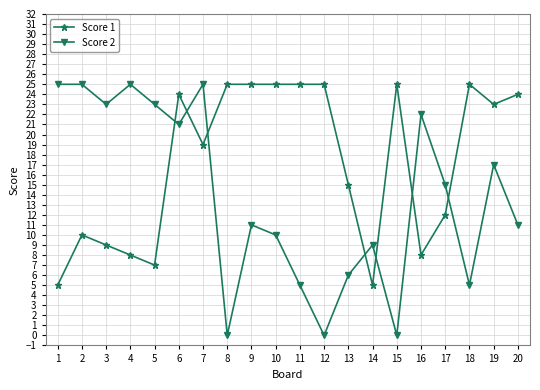

How many lines are shown in the chart?

2